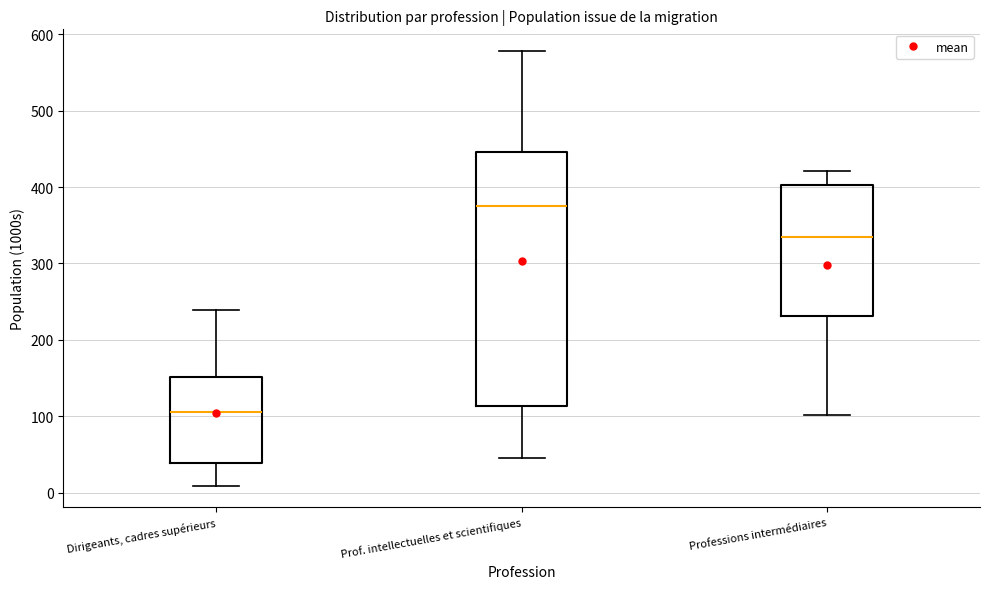

Reading left to right, read every box against the y-axis: the position of its median line, the range the box covers, and the ends of its whiskers. The values are not printed on the chart, so give them approximately, as read against the axis.

Dirigeants, cadres supérieurs: median 110, box 40 to 150, whiskers 10 to 240
Prof. intellectuelles et scientifiques: median 380, box 110 to 450, whiskers 40 to 580
Professions intermédiaires: median 330, box 230 to 400, whiskers 100 to 420